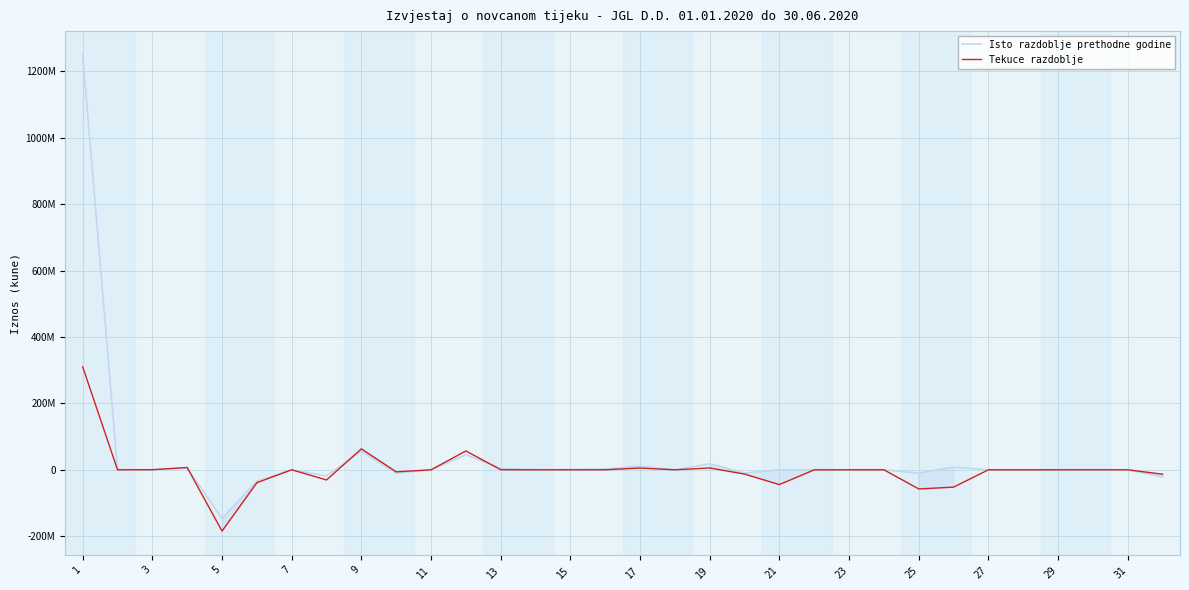

Which category has the highest value in the Tekuce razdoblje series?

1